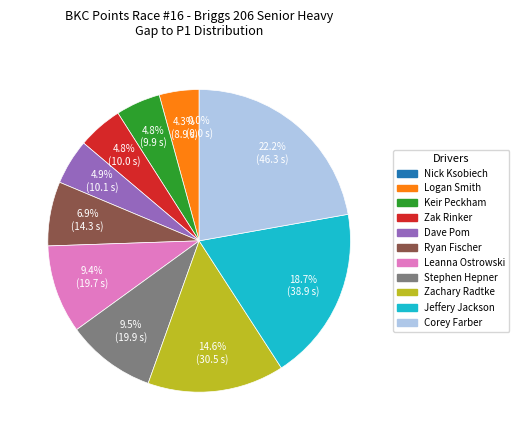

What percentage do Leanna Ostrowski and Dave Pom together represent?

14.3%